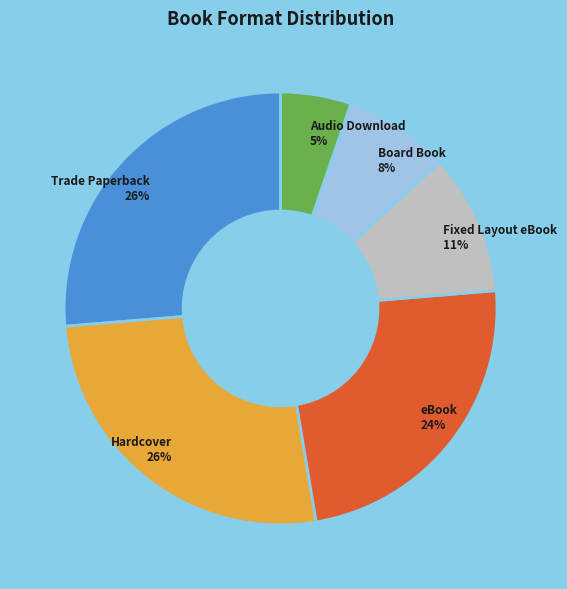

Does eBook represent more than half of the total?

No